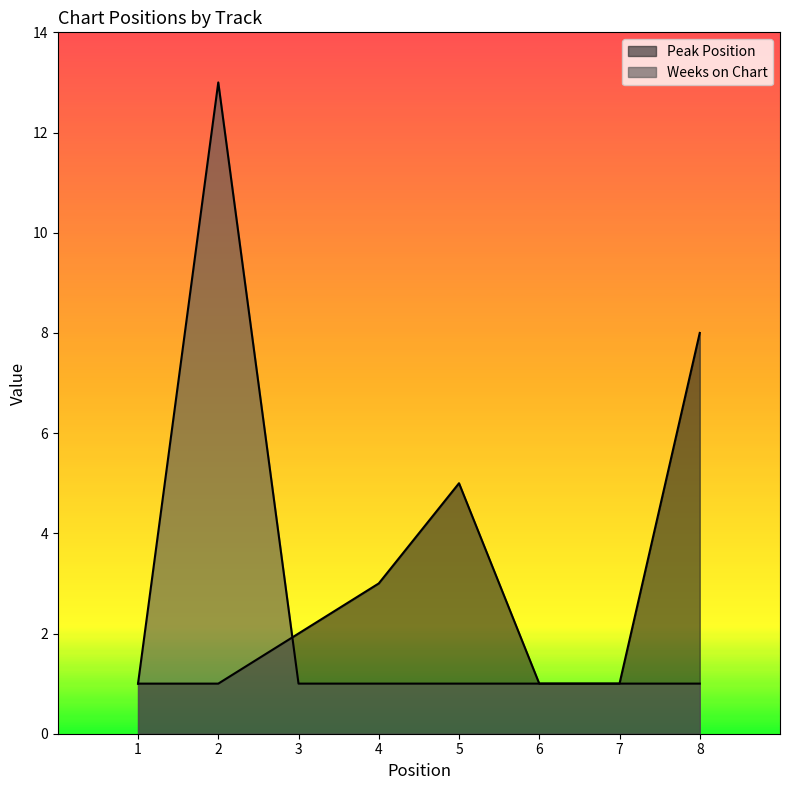

What is the difference between the maximum and minimum values in the Peak Position series?

7